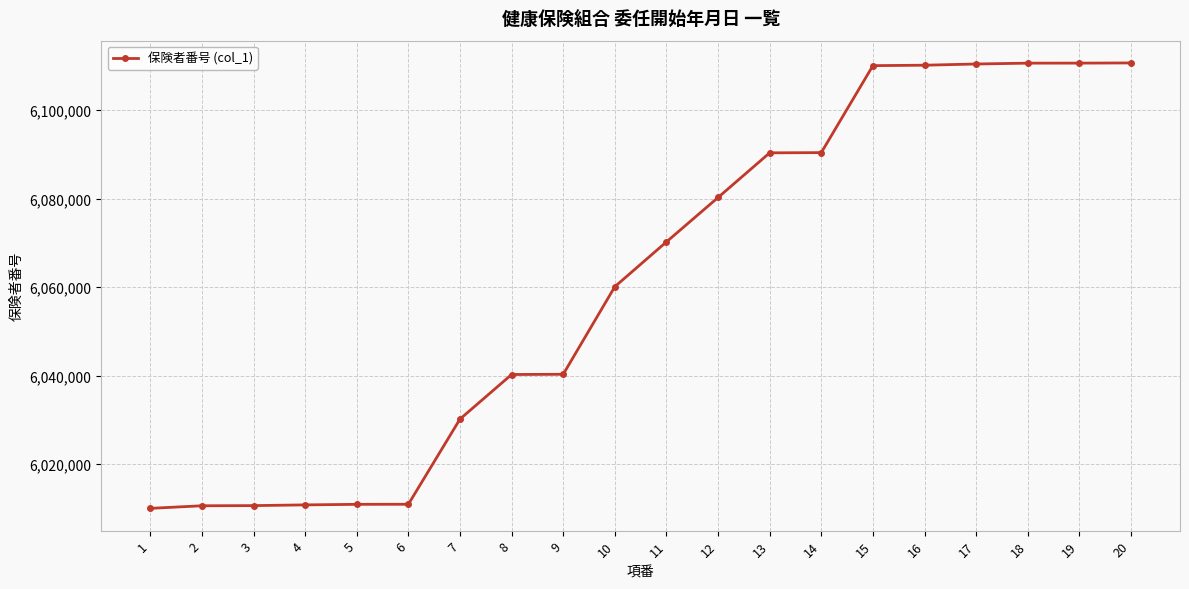

Is this an area chart (filled region under the line)?

No